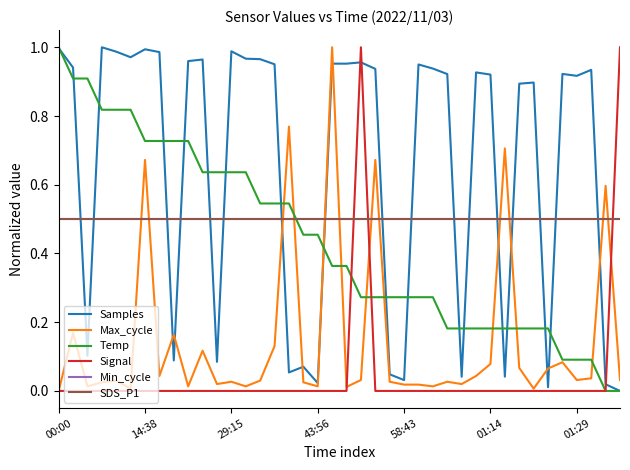

Between which two adjacent categories do Temp and Min_cycle first intersect?

16 and 17